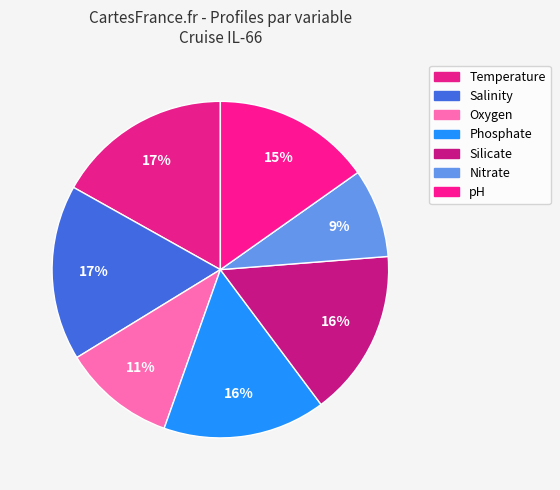

To the nearest percent, what is the difference between the largest and smallest slice percentages?

8%